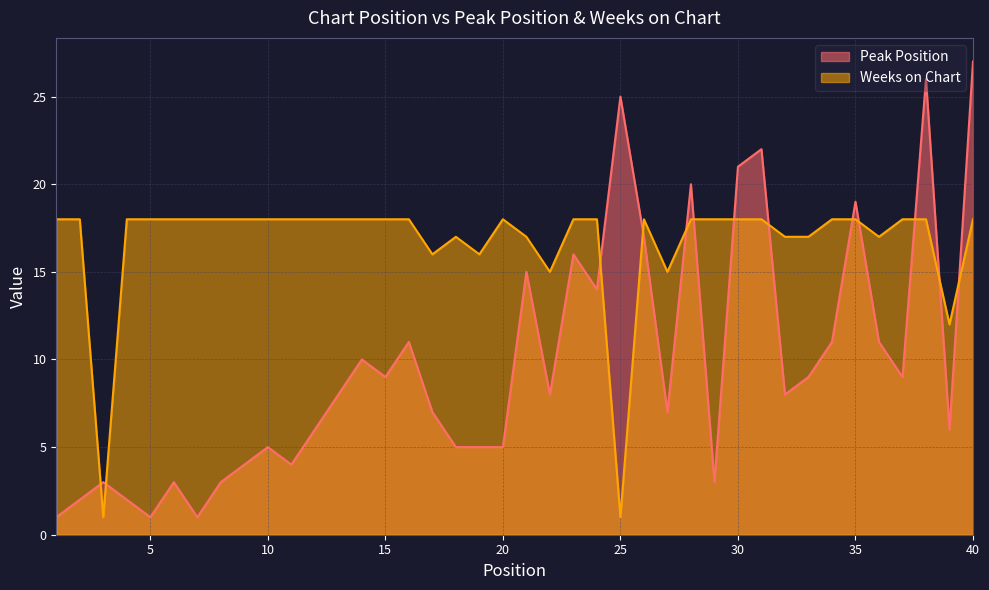

Which has a higher value, 15 or 40?

40